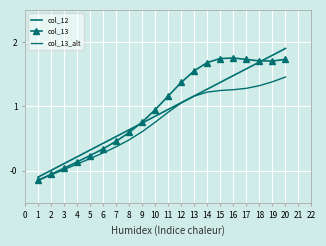

What is the difference between the second highest and second lowest values in the col_12 series?

1.8